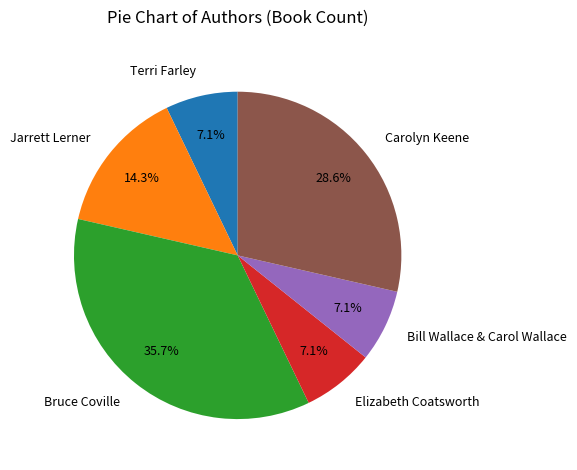

True or false: Jarrett Lerner accounts for 3% of the total.

False